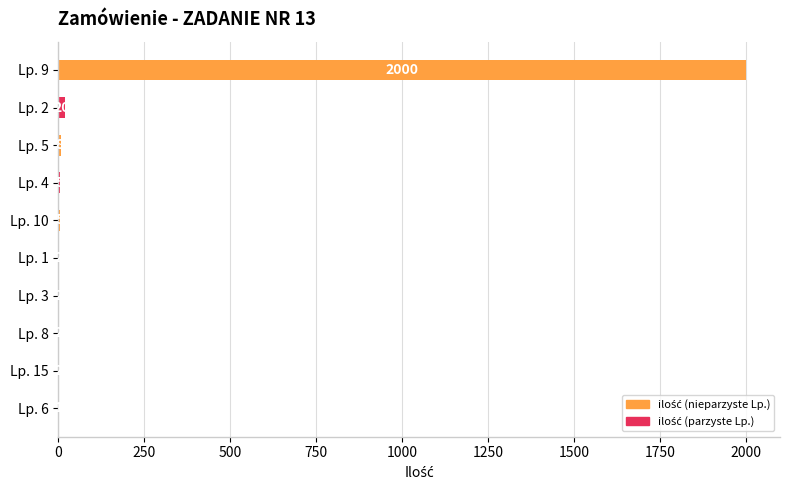

Which category has the highest value across all series?

Lp. 9